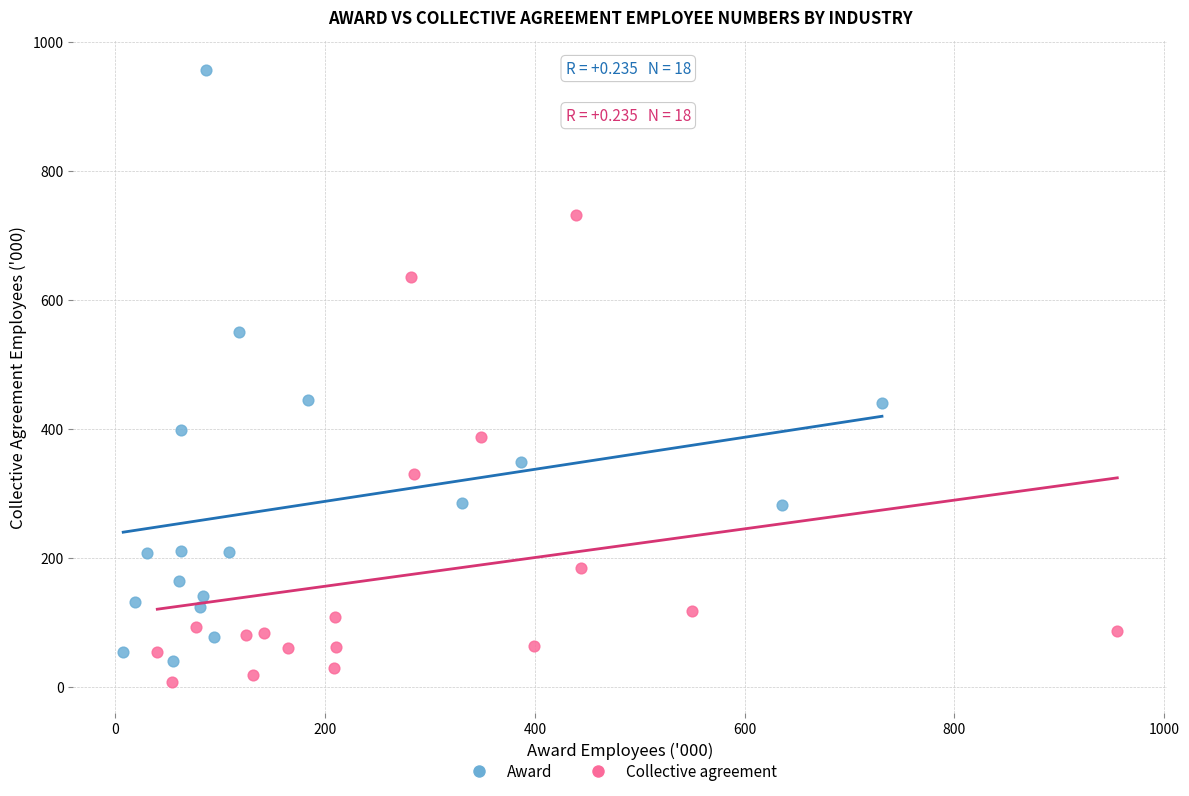

Which series contains the highest Y value?

Award